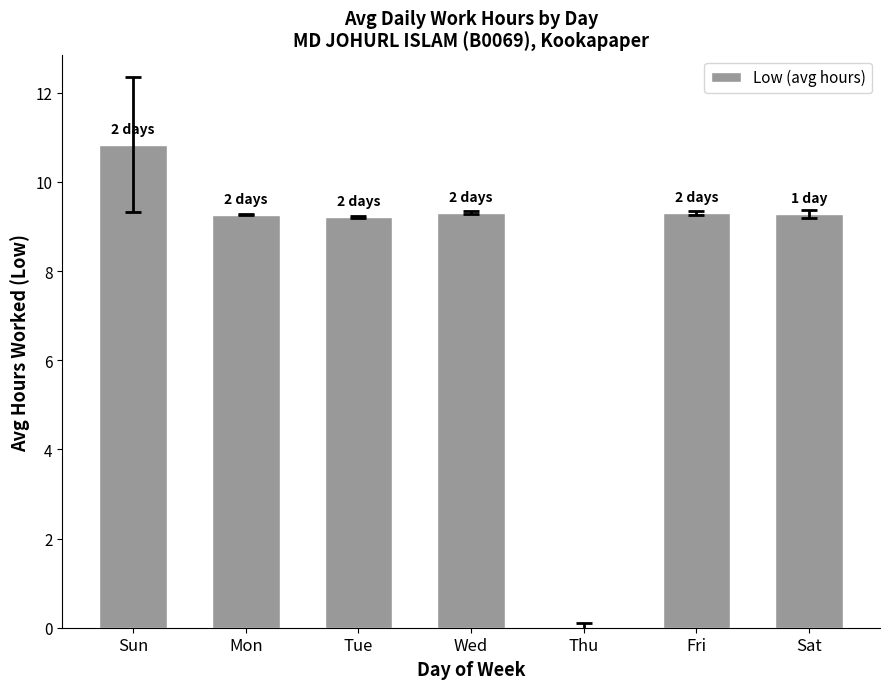

Where does the data first go above 9?

Sun